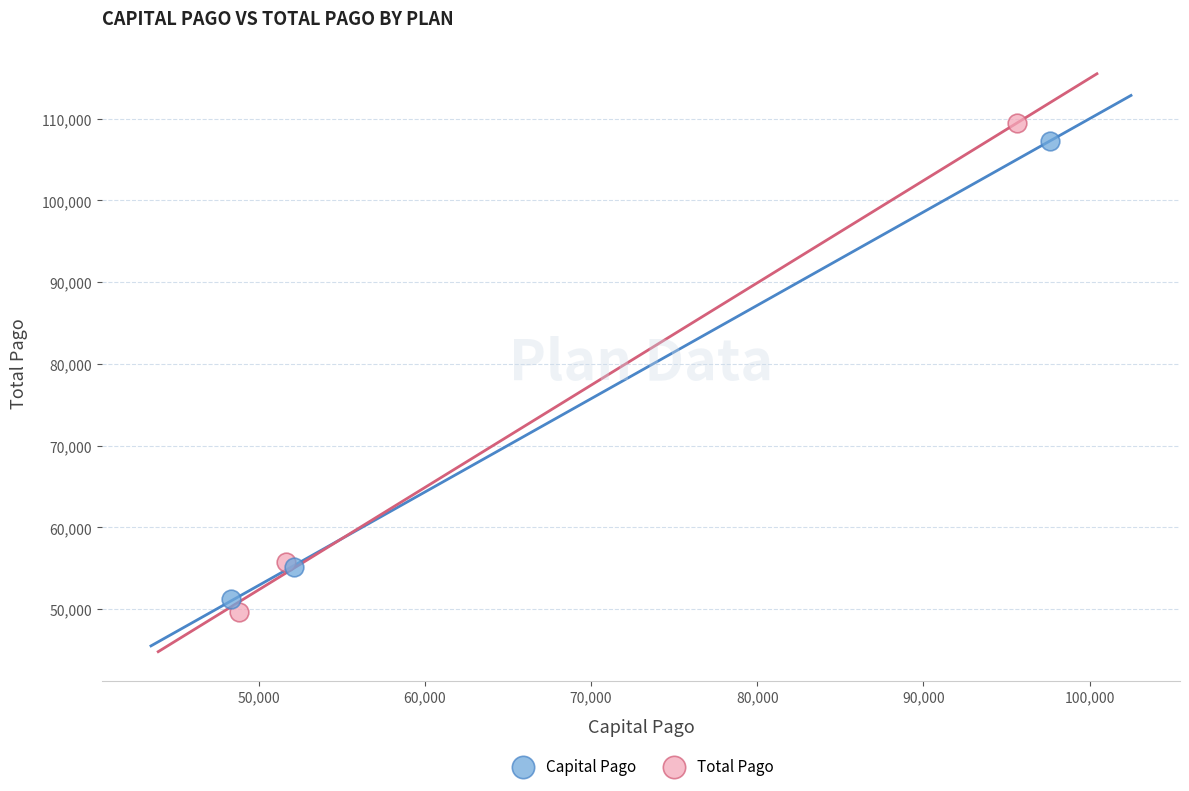

Which series has the largest Y range (max minus min)?

Total Pago